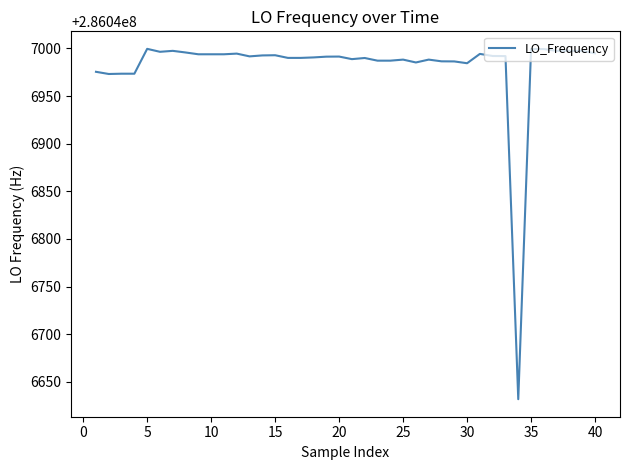

What is the minimum value shown in the chart?

286046631.7